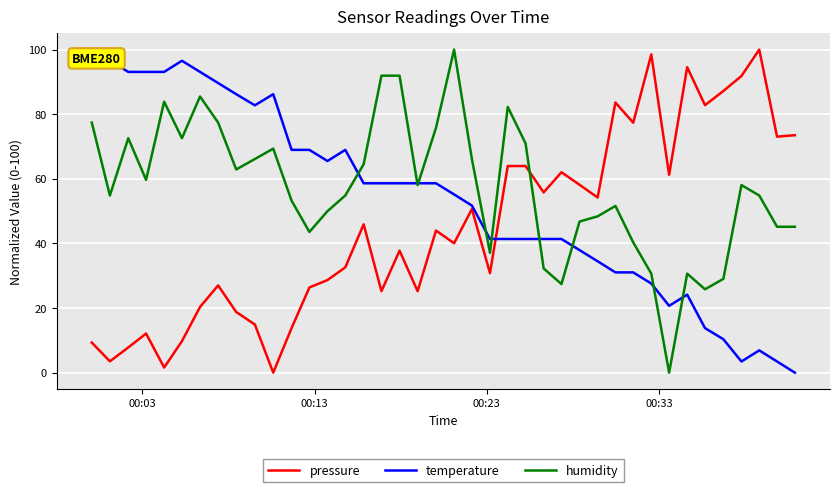

True or false: pressure and humidity intersect in this chart.

True